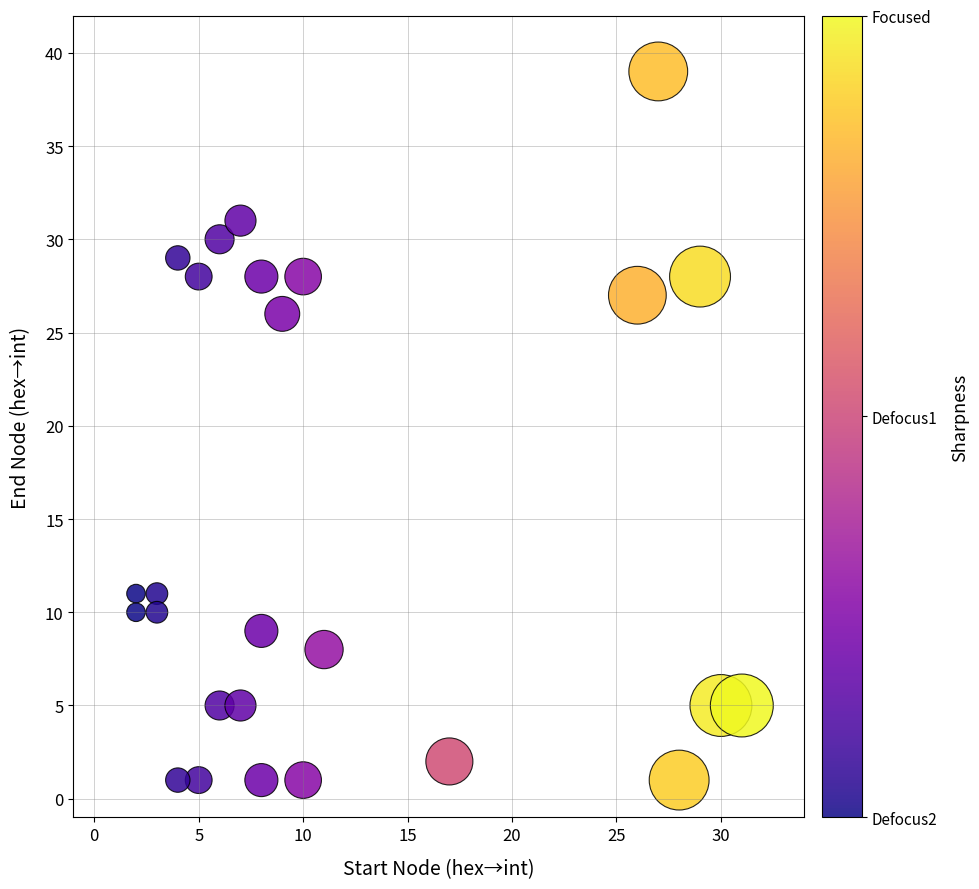

What Y value in the scatter plot is closest to 20?

26